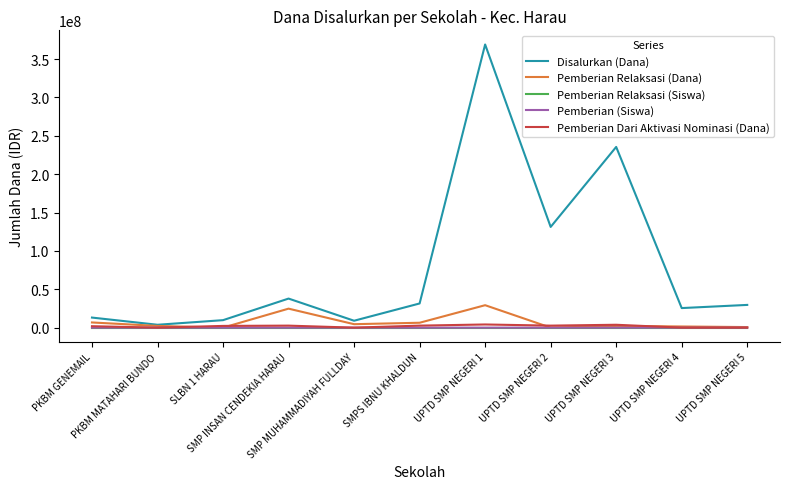

Which series has the largest total across all categories?

Disalurkan (Dana)